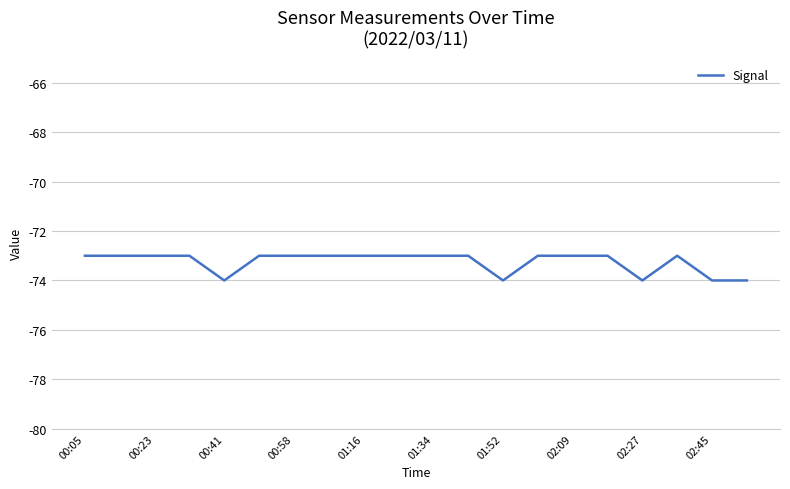

What is the maximum value shown in the chart?

-73